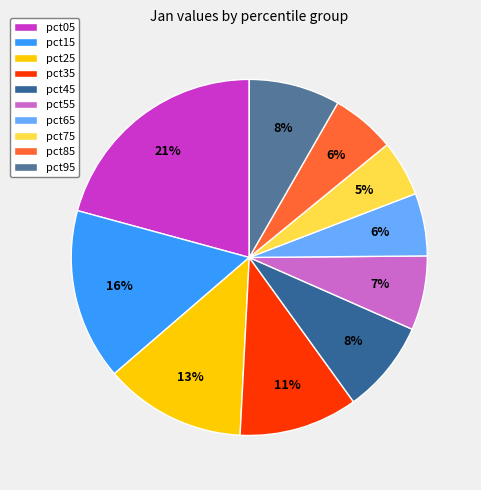

Is there a majority slice in this chart?

No